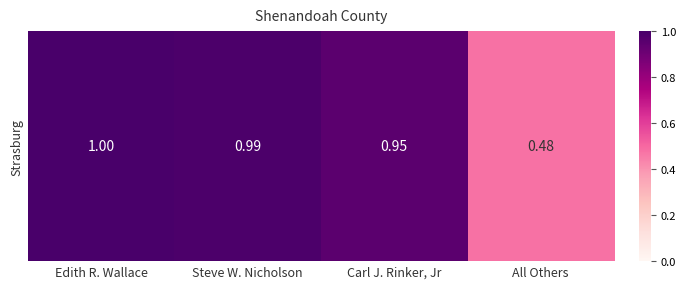

The value at Carl J. Rinker, Jr is 0.6. True or false?

False